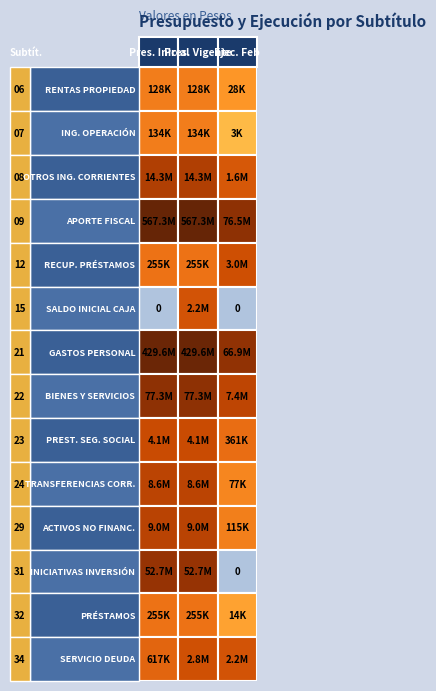

How many series are shown in this chart?

14